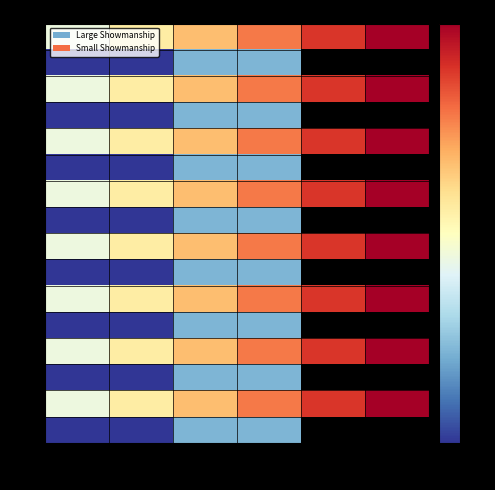

Which series has the largest total across all categories?

Large